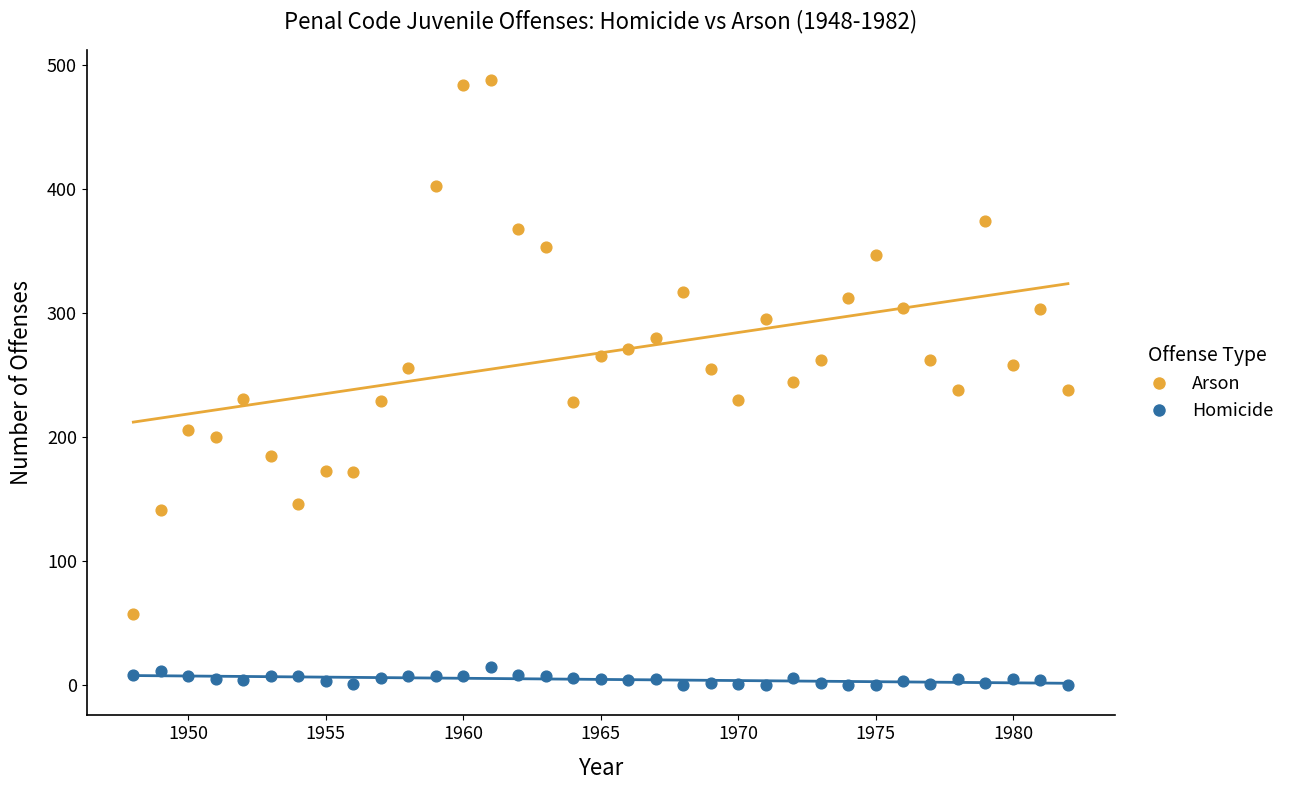

Across all data points, what is the range of Y values (max minus min)?

488